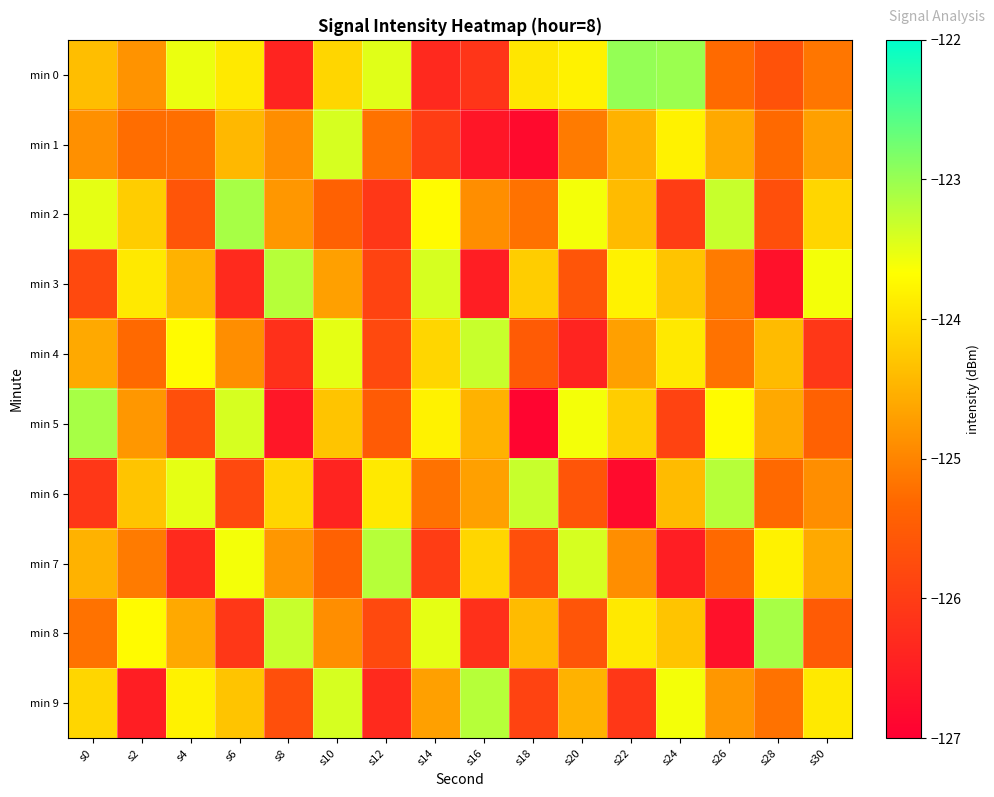

Which series changed the most between s2 and s18?

min 5